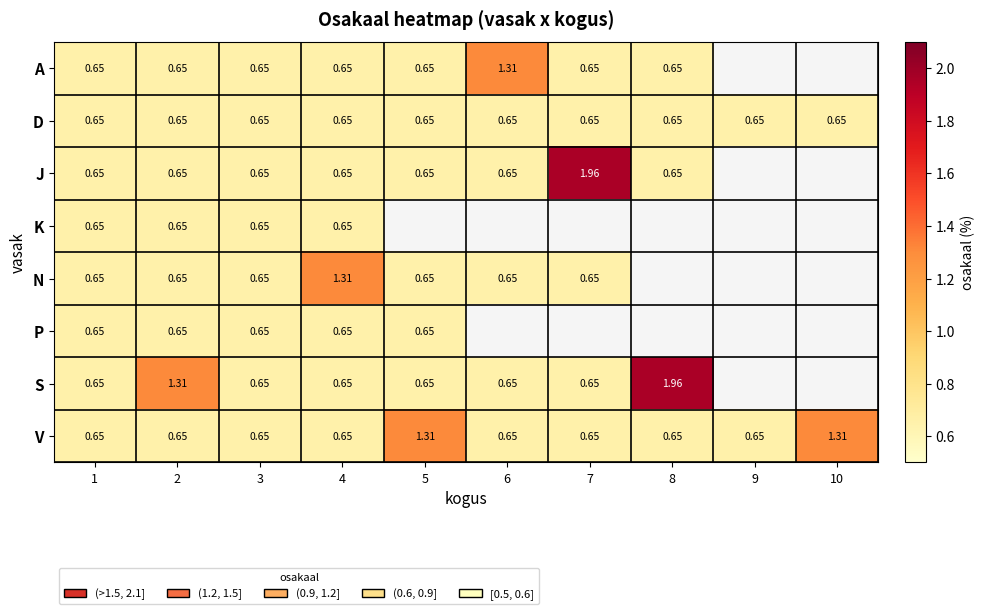

Is the value of V at 5 greater than the value of S at 4?

Yes